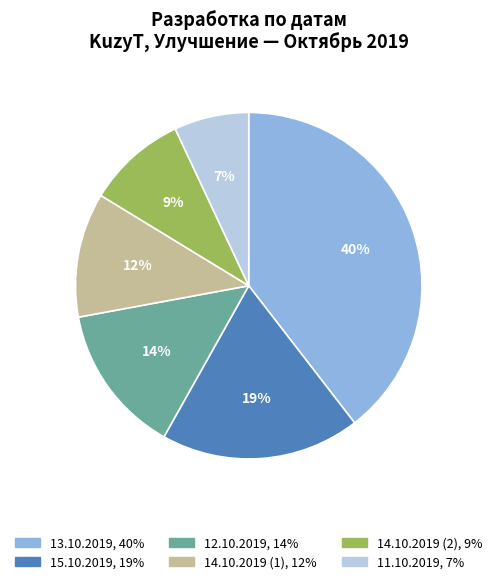

Is there any slice that represents more than half of the pie?

No